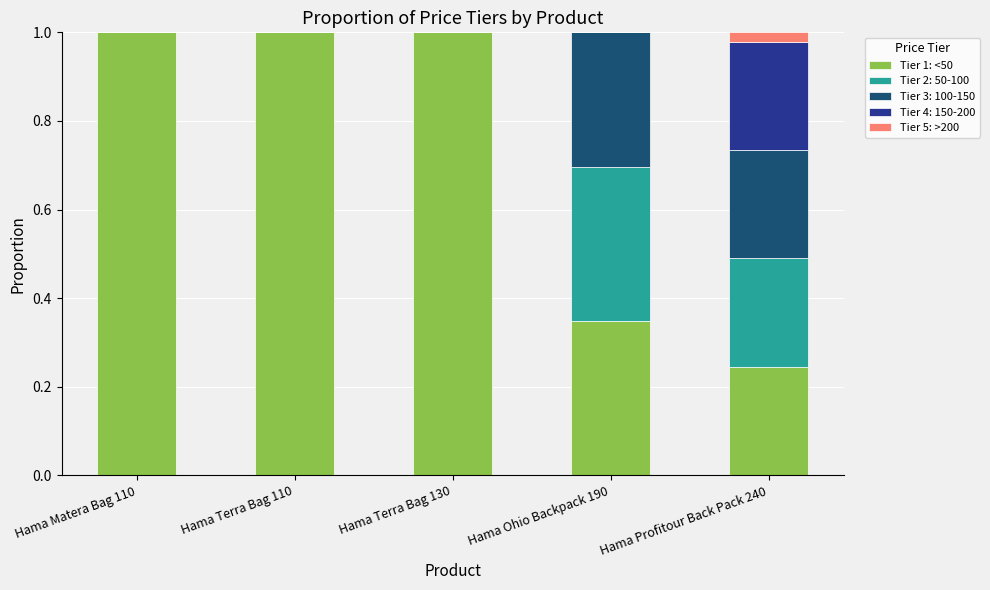

What are all the series names shown in the legend?

Tier 1: <50, Tier 2: 50-100, Tier 3: 100-150, Tier 4: 150-200, Tier 5: >200